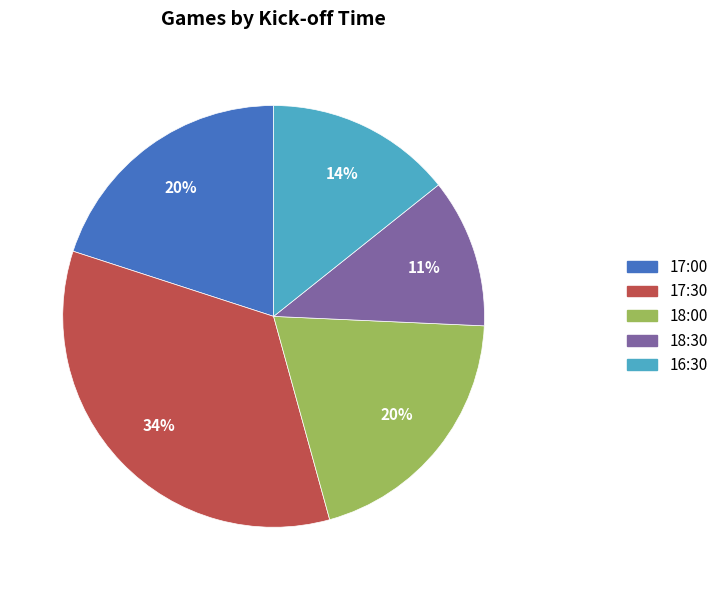

To the nearest percent, what is the average slice percentage?

20%